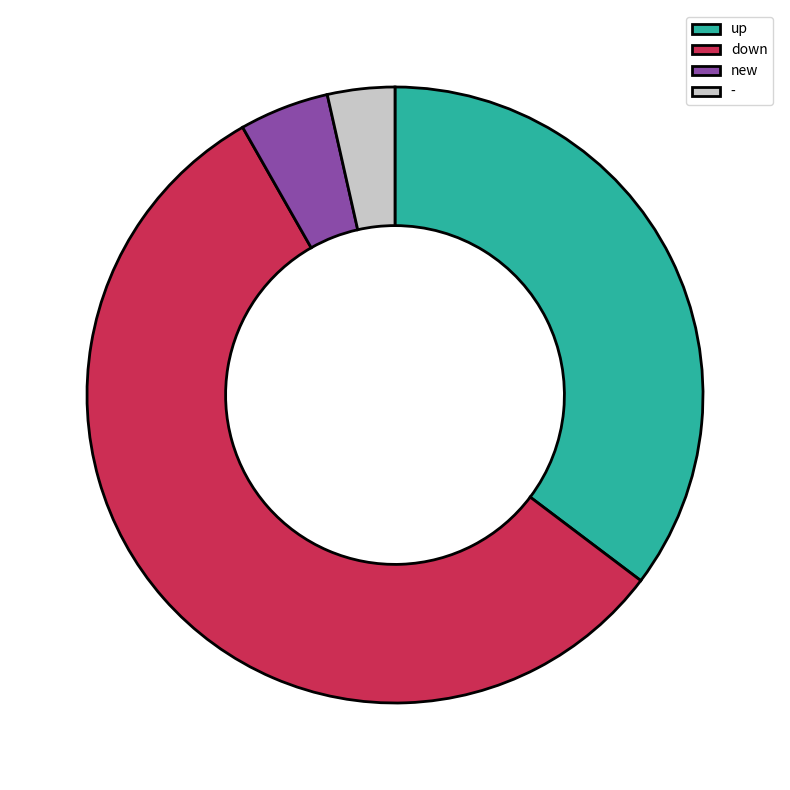

What is the largest slice in the pie chart?

down